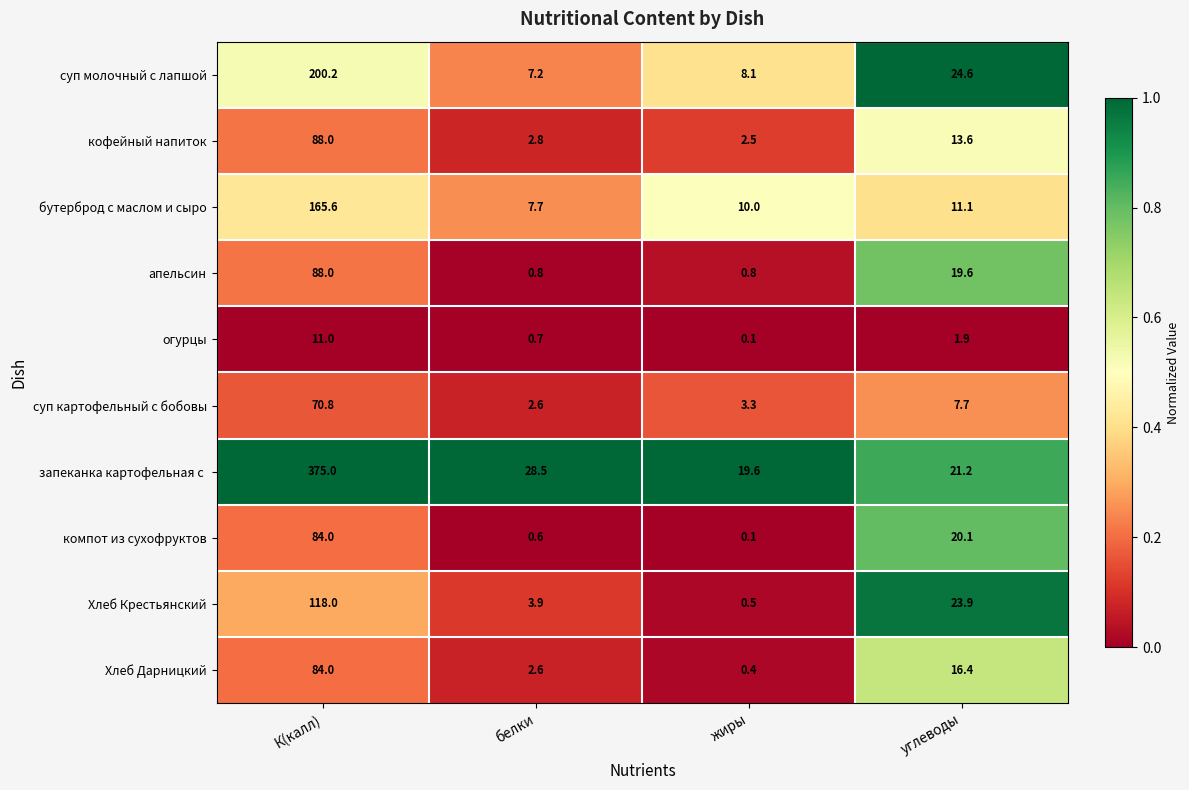

What is the total value across all series at К(калл)?

1284.6